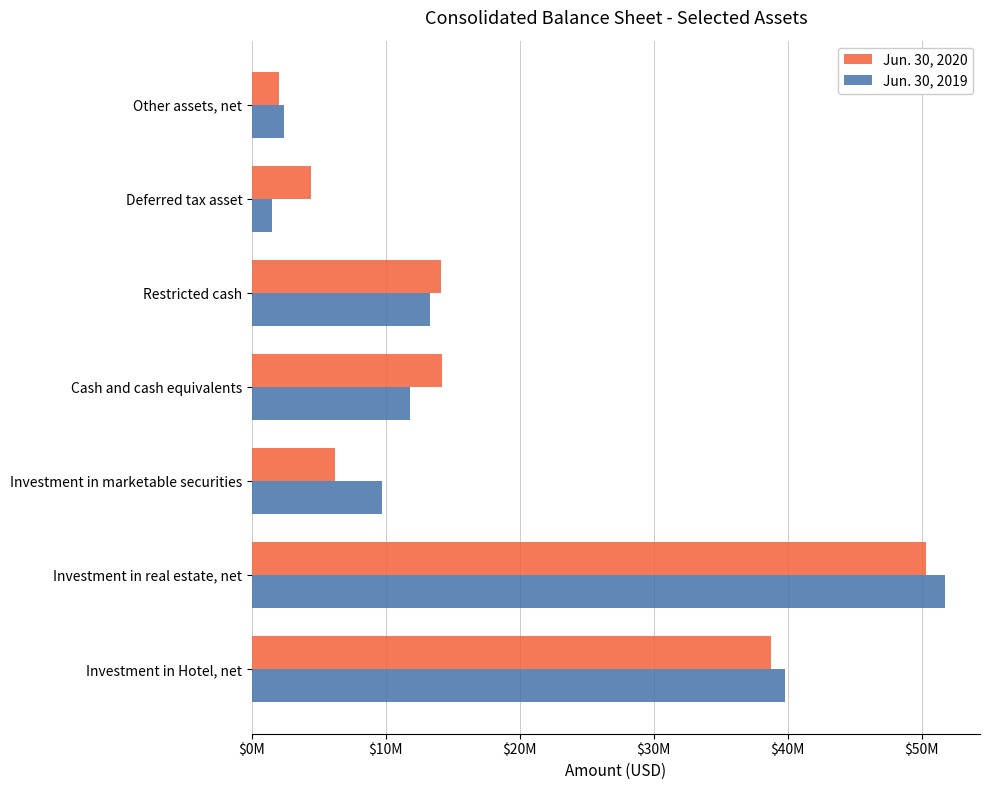

What are all the series names shown in the legend?

Jun. 30, 2020, Jun. 30, 2019